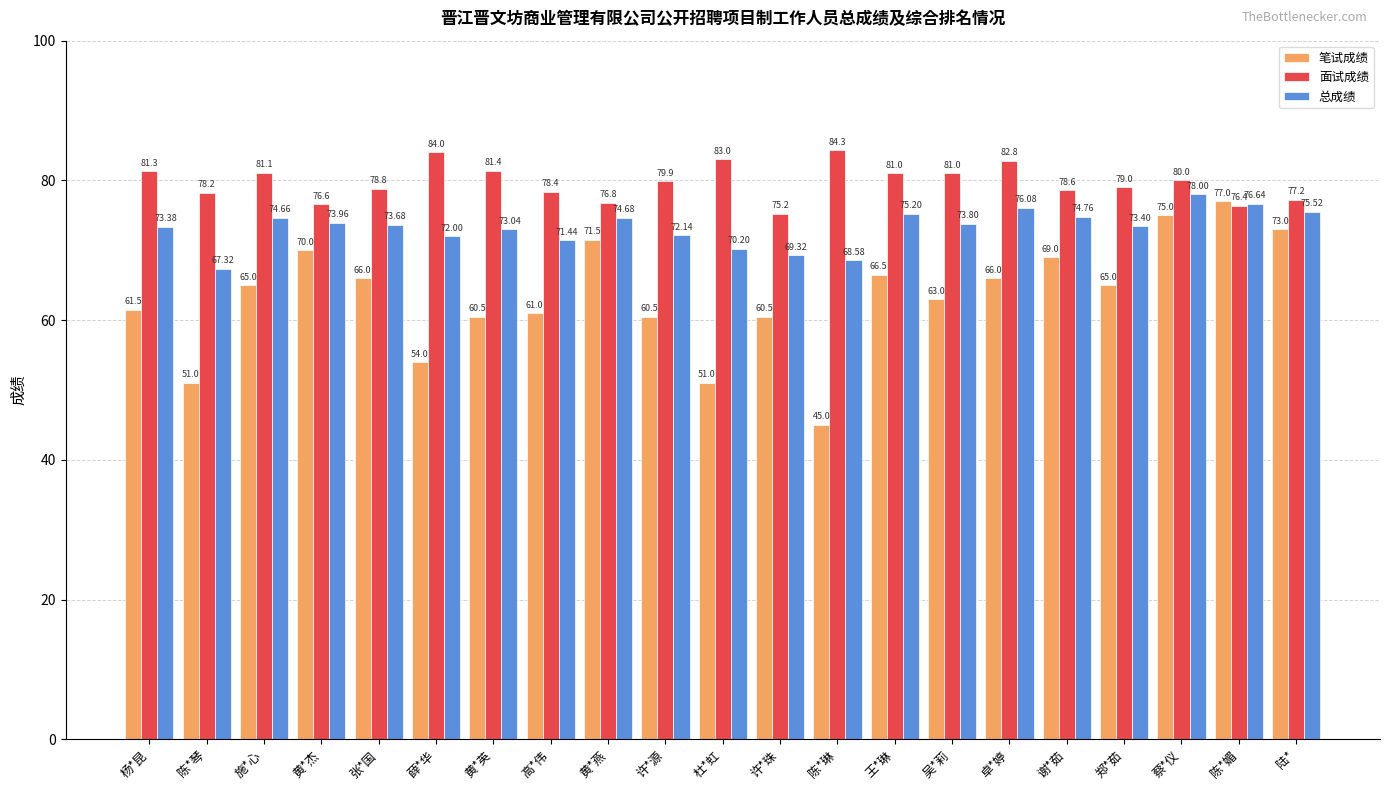

The value of 面试成绩 at 薛*华 is 84.0. True or false?

True